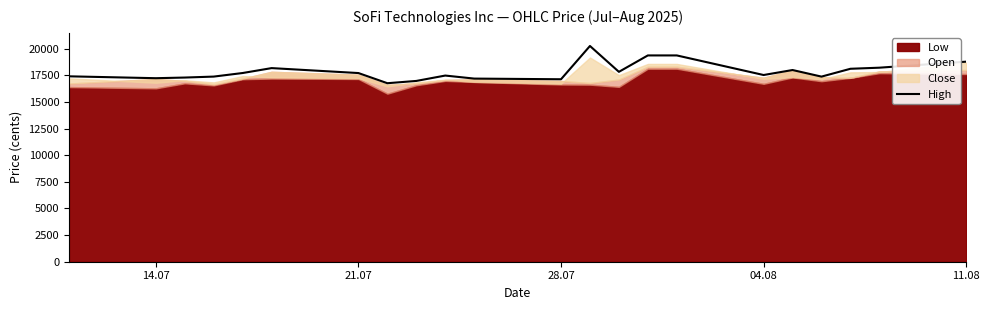

What is the highest value of the High series?

20268